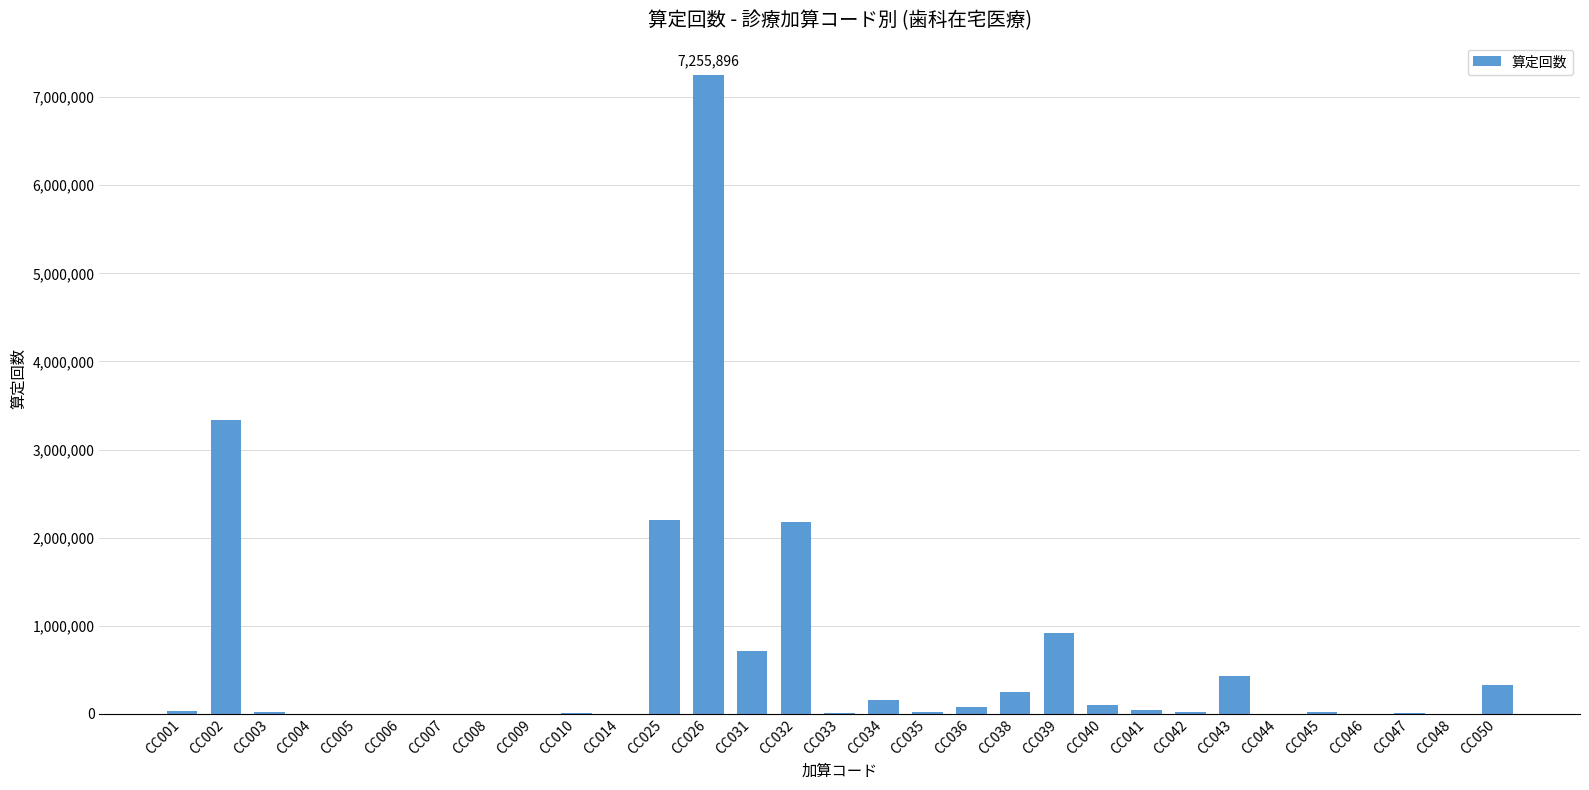

True or false: the data shows 940295 at CC025.

False